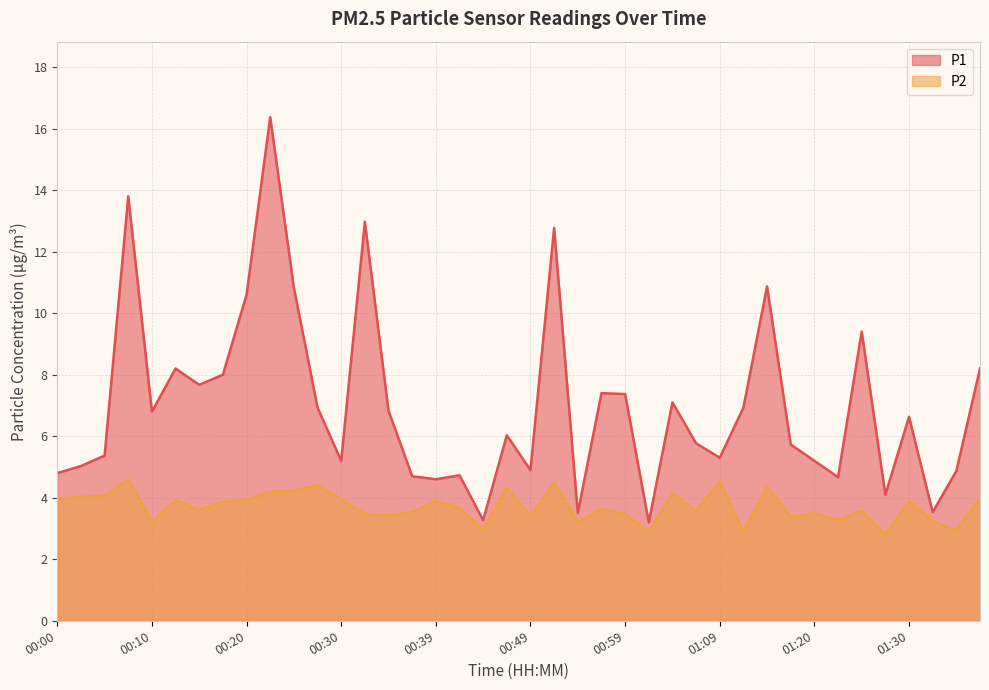

How many lines are shown in the chart?

2